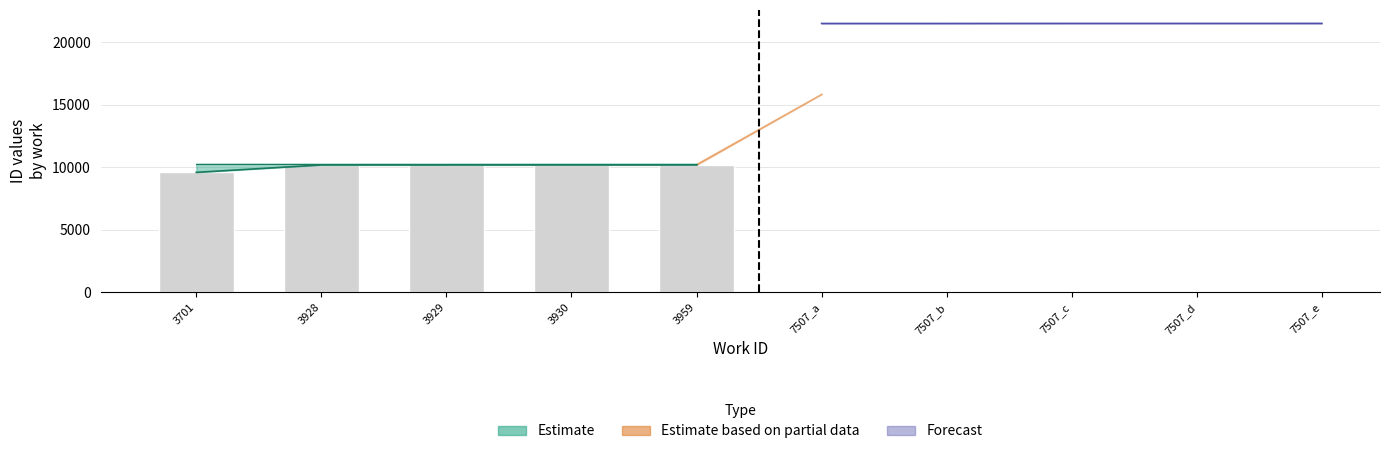

What is the sum of the lower values at 3928 and 3929?

20369.0